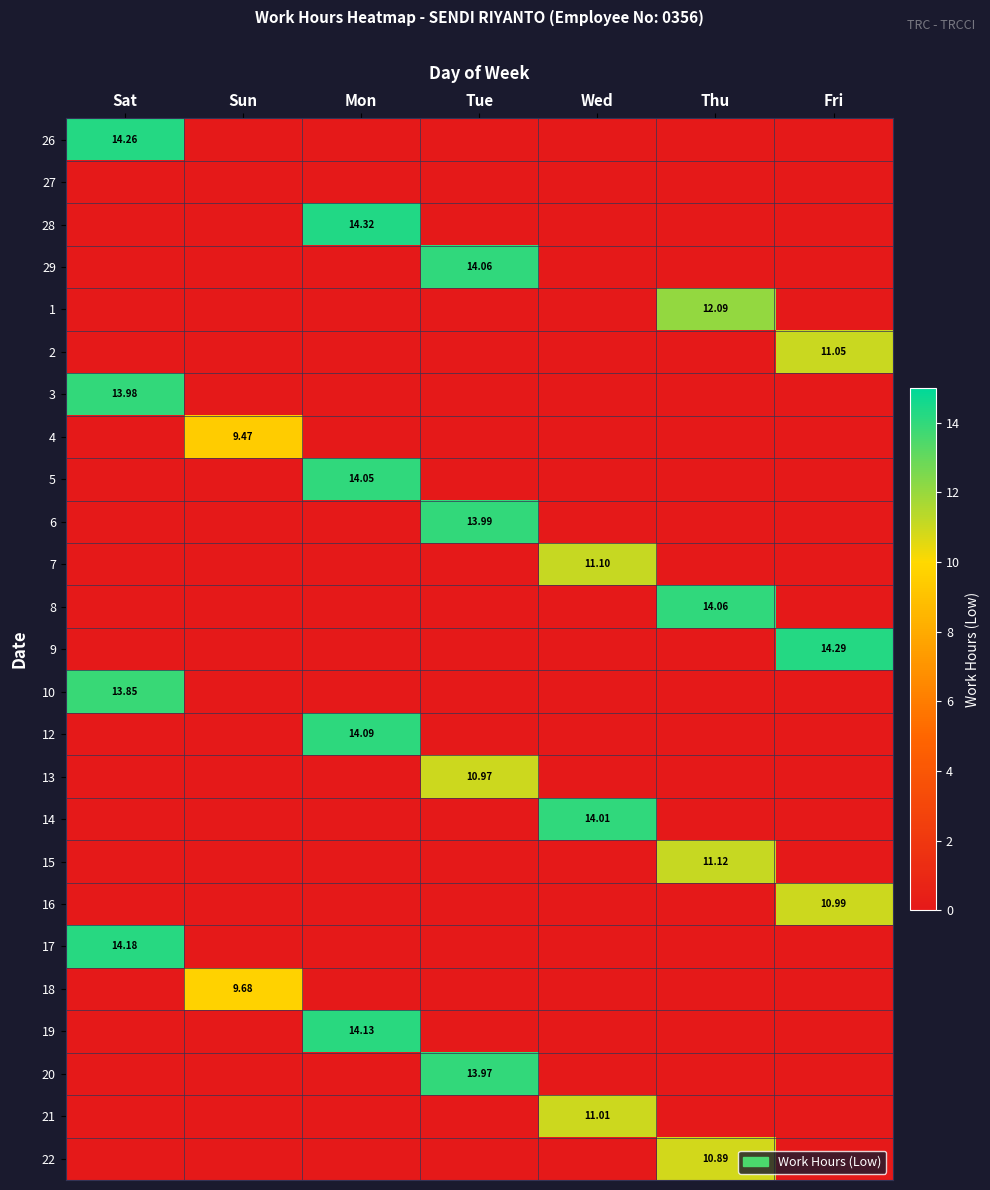

Is the value of 20 at Mon greater than the value of 16 at Sun?

No